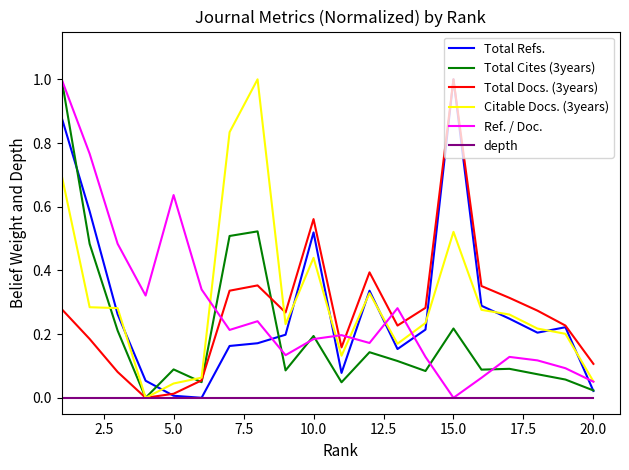

How many lines are shown in the chart?

6